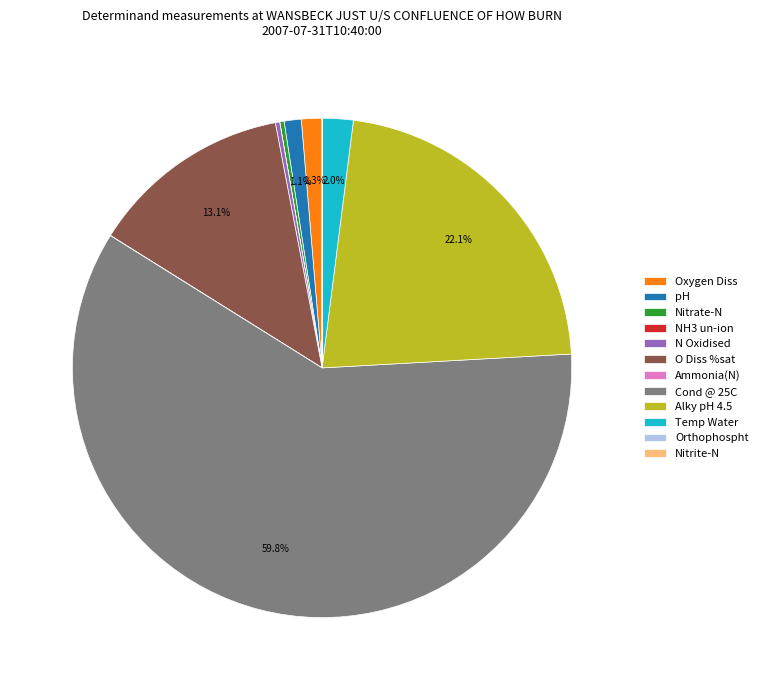

Which slice is the largest?

Cond @ 25C